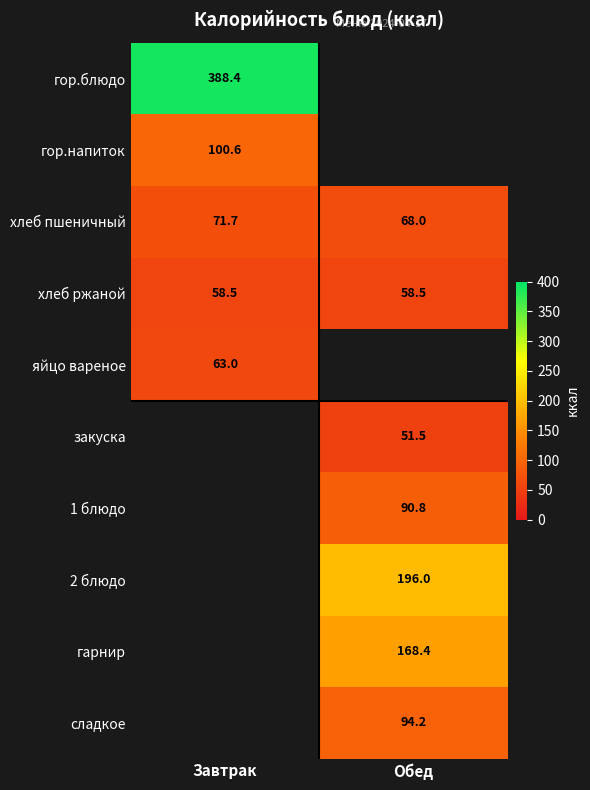

List the labels in order of хлеб пшеничный value, smallest first.

Обед, Завтрак